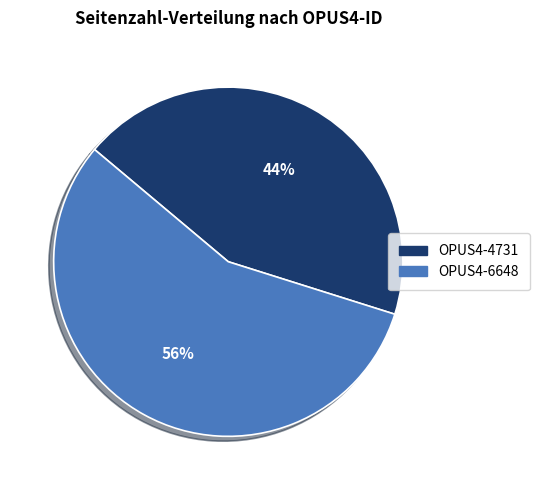

Which category accounts for the majority?

OPUS4-6648